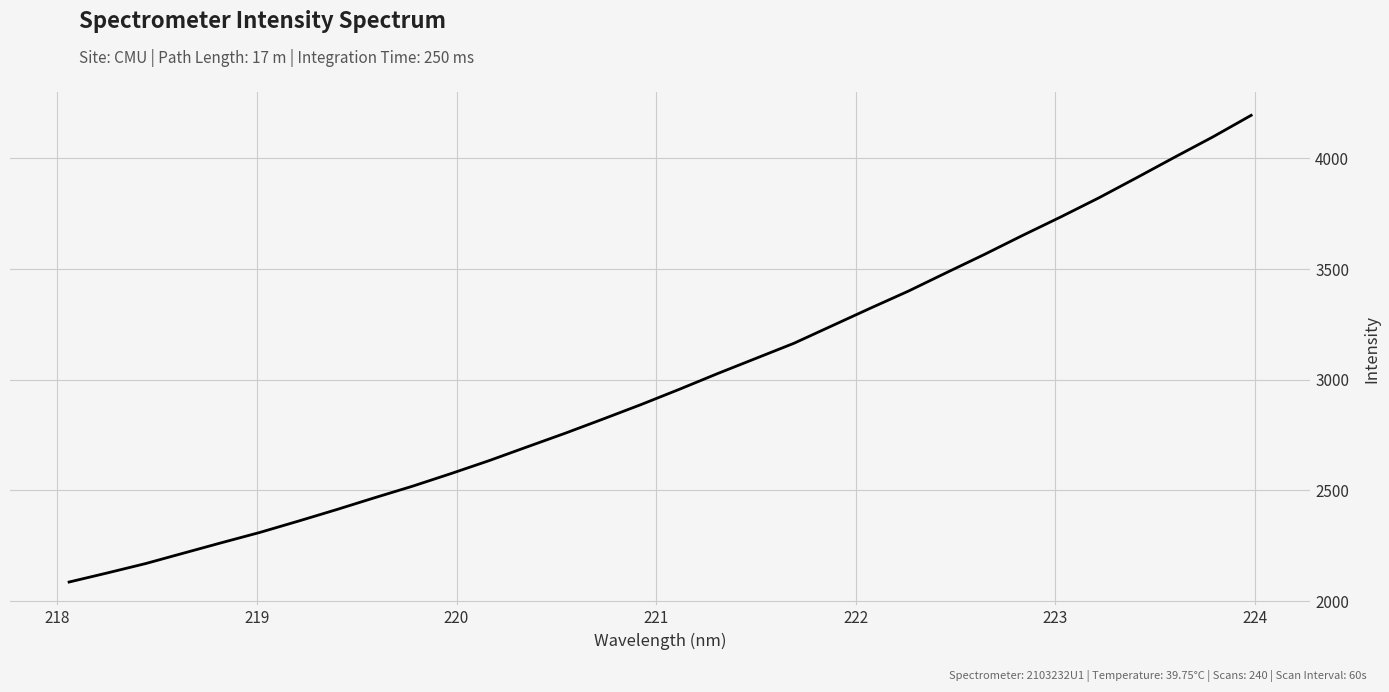

What is the difference between the maximum and minimum values?

2108.6